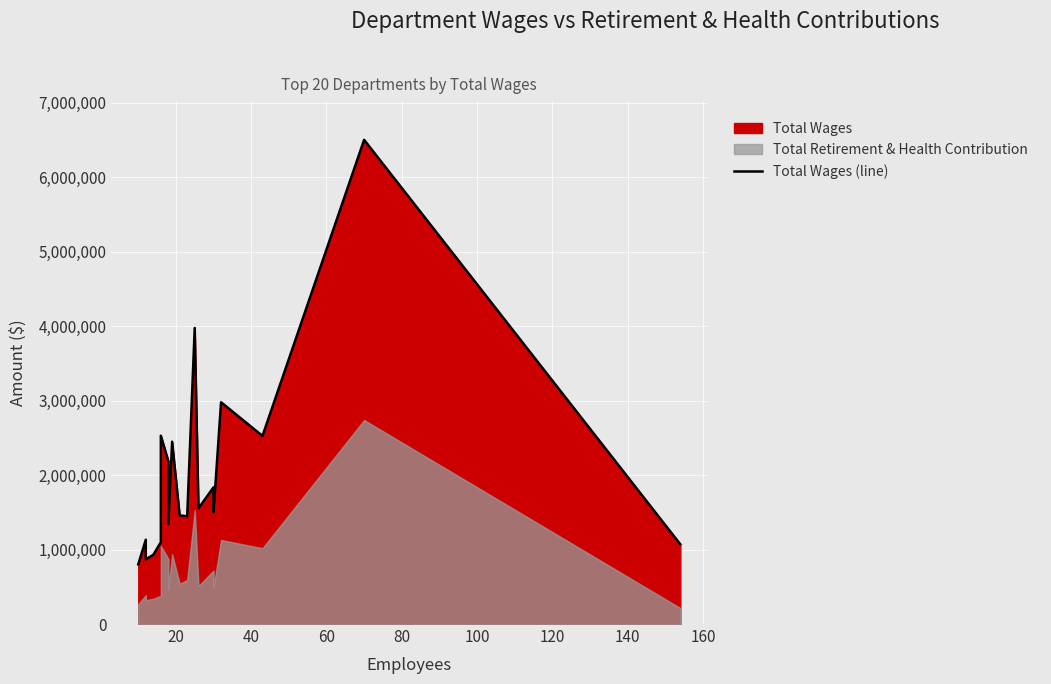

What is the difference between the second highest and minimum values?

3174521